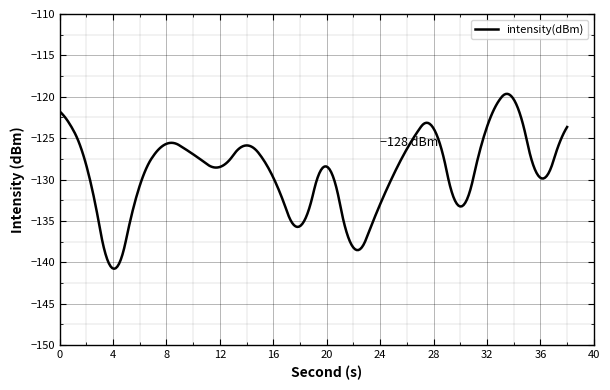

What is the difference between the maximum and minimum values?

21.1